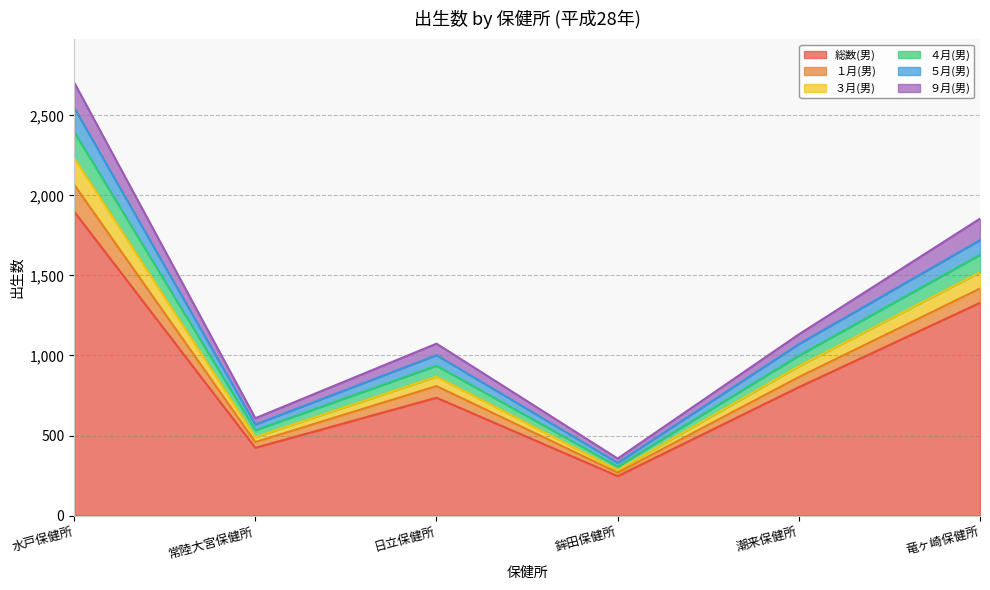

At which category is the sum across all series the highest?

水戸保健所